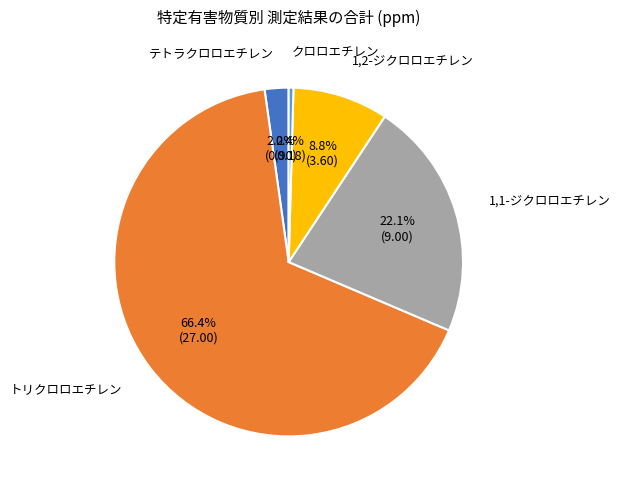

Count the number of slices in the pie.

5